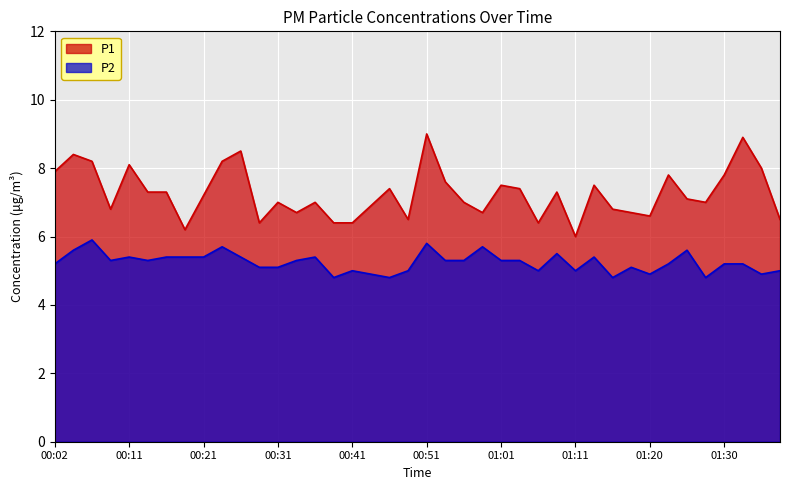

What is the value of the P1 point at the 14th from the left?

6.7